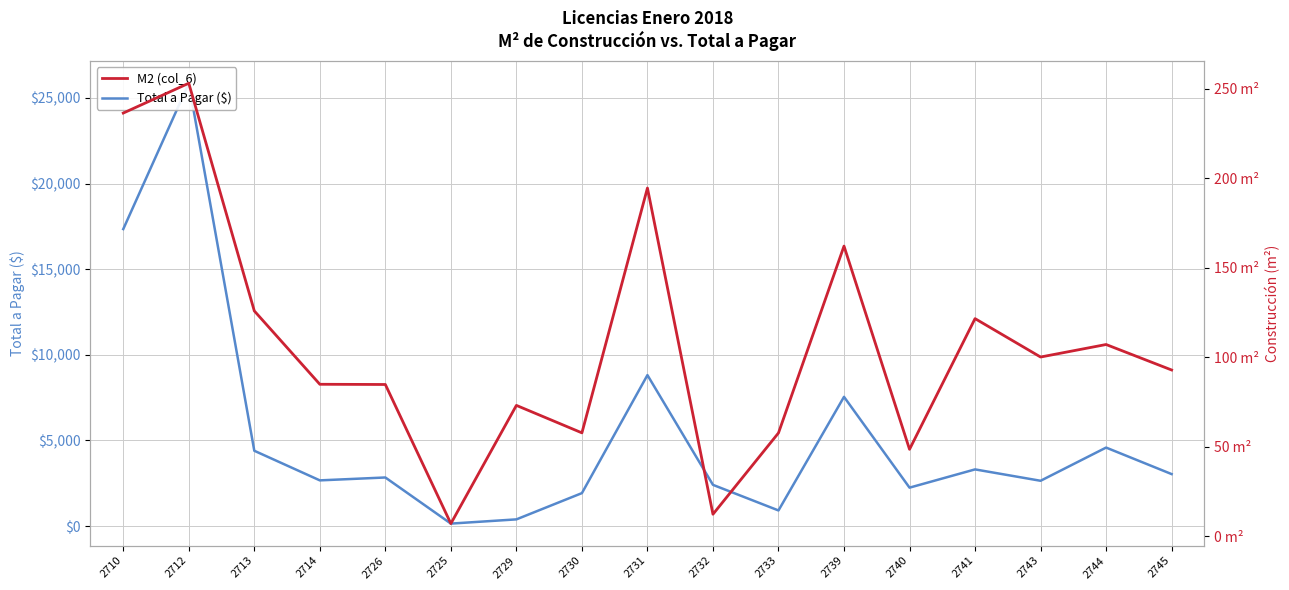

The value of M2 (col_6) at 2745 is 92.8. True or false?

True